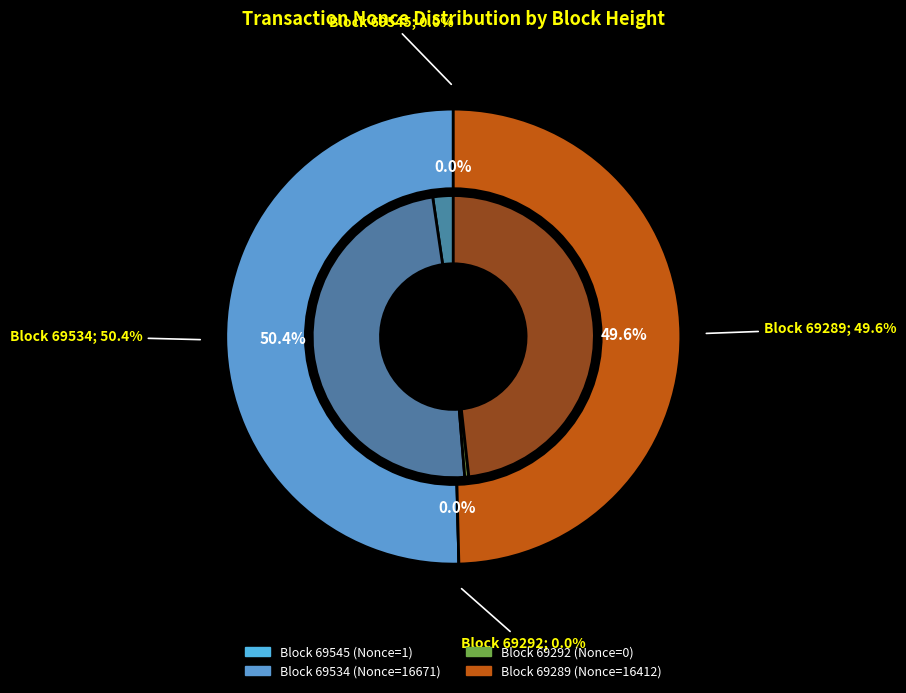

Rank the categories by value from lowest to highest.

69292, 69545, 69289, 69534